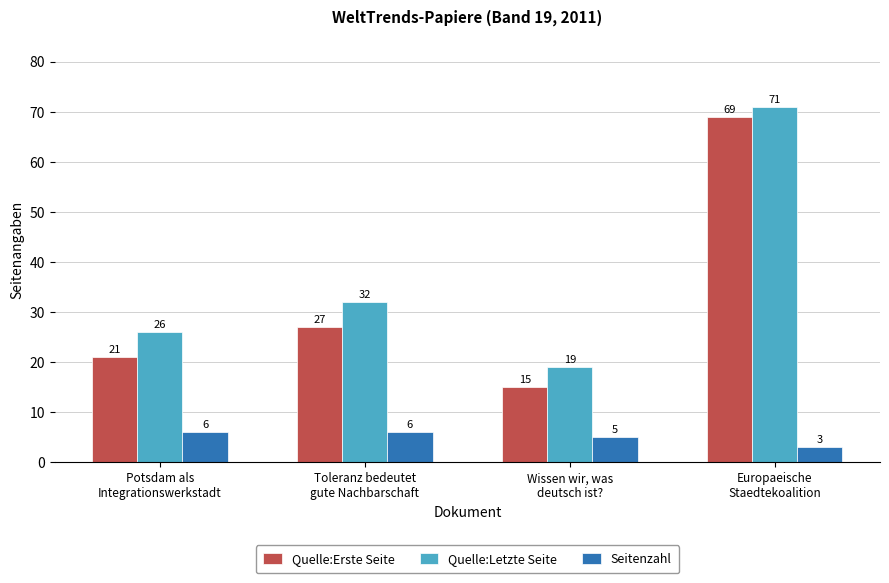

The Seitenzahl series shows 2 at Potsdam als
Integrationswerkstadt. True or false?

False